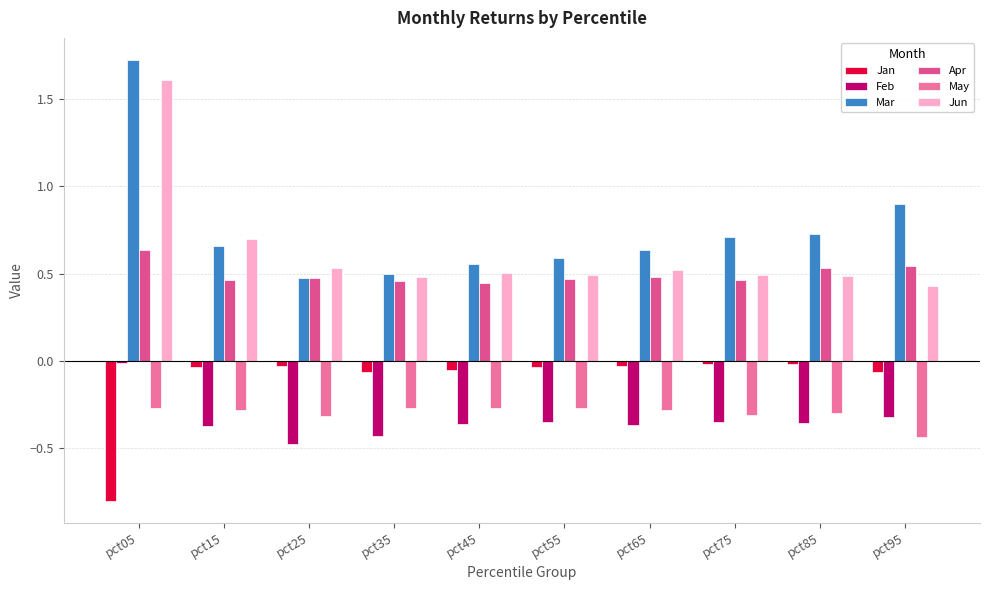

At which label does Apr reach its peak?

pct05